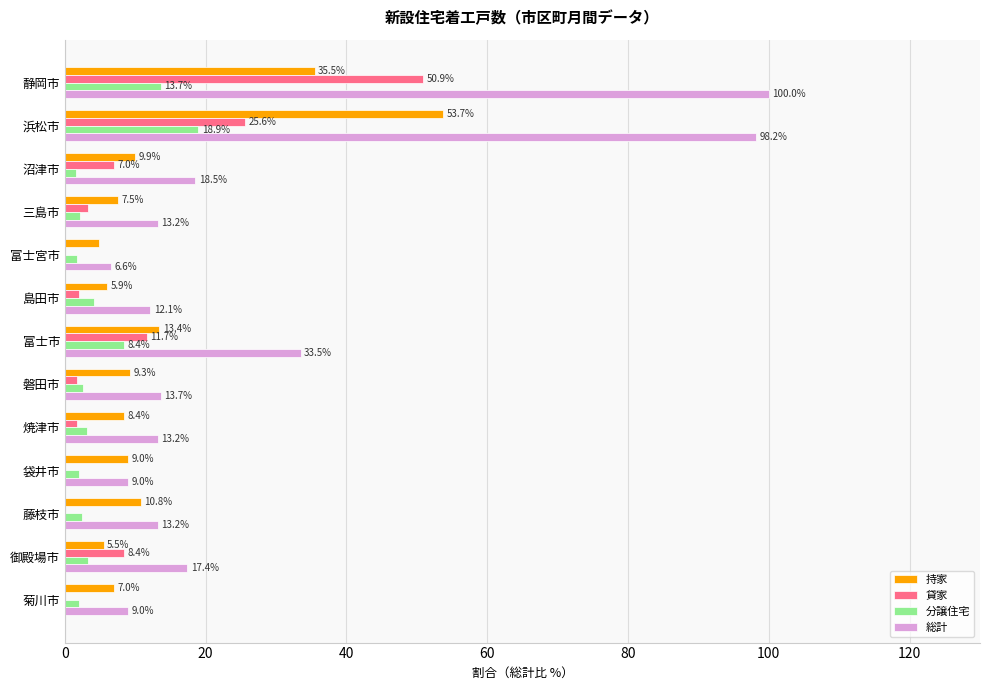

What is the sum of the 総計 values at 富士市 and 沼津市?

52.0